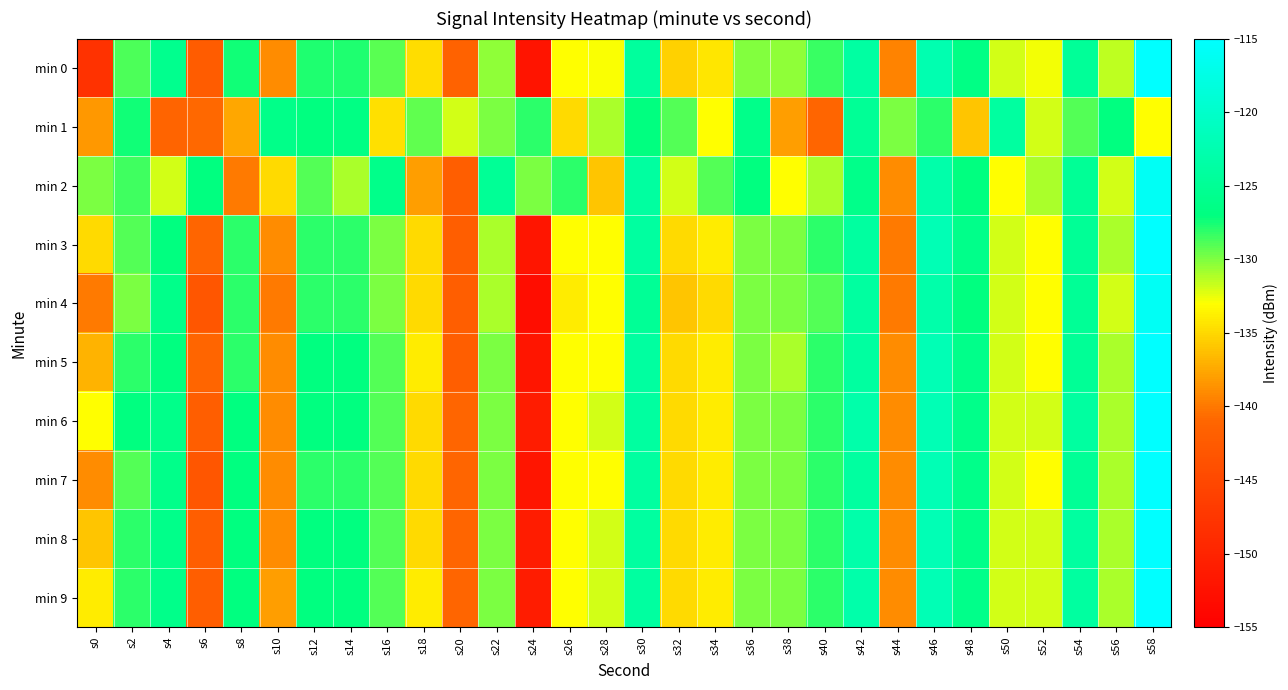

What is the total value across all series at s14?

-1277.3